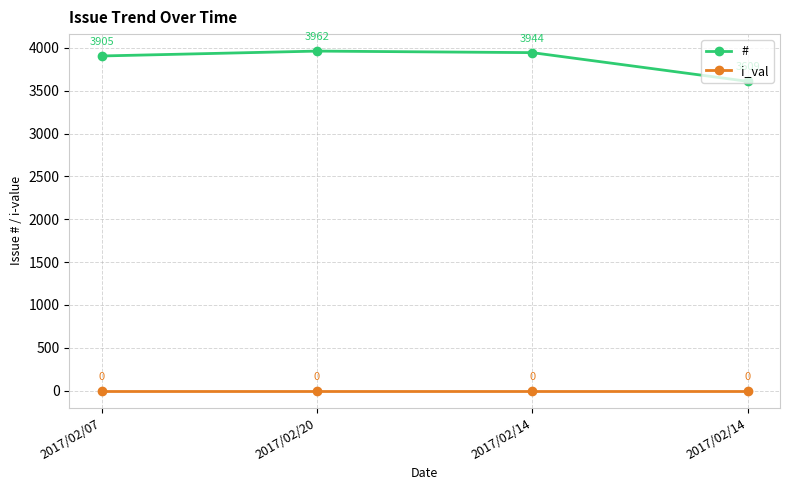

In #, how many points are higher than both neighbors (excluding endpoints)?

1